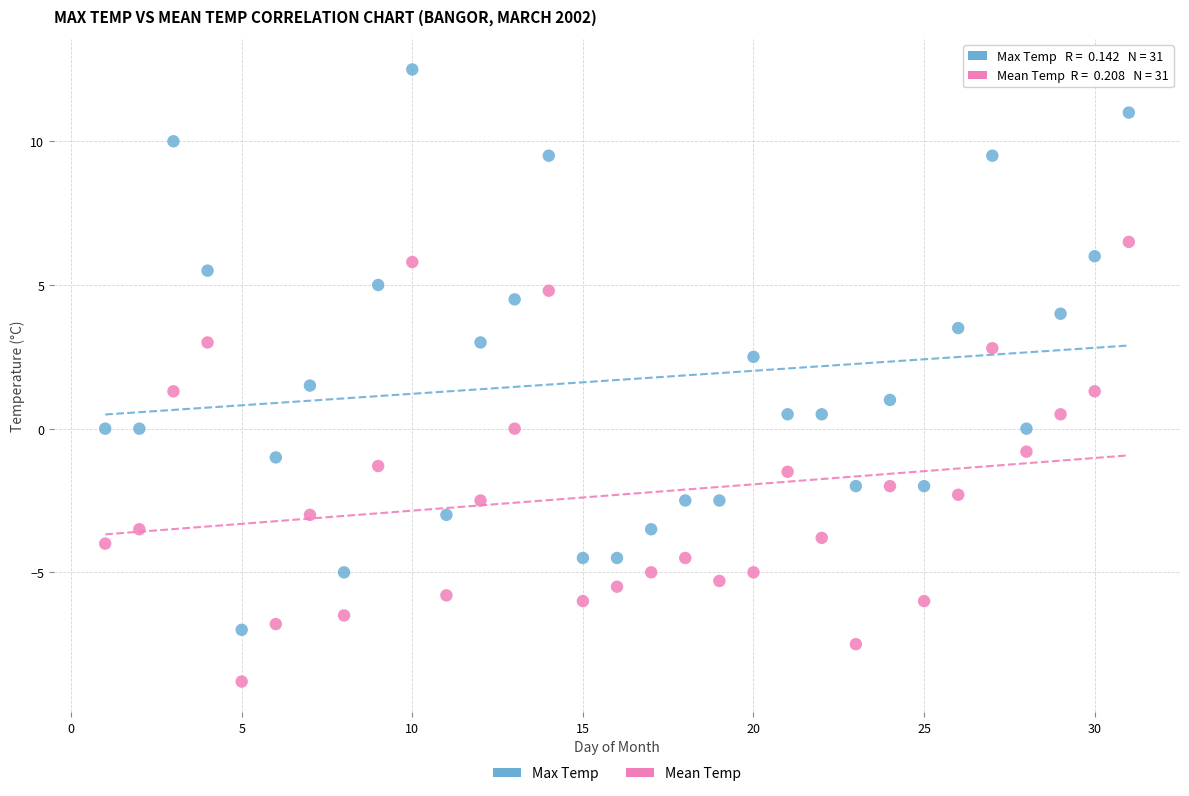

Across all data points, what is the range of X values (max minus min)?

30.0